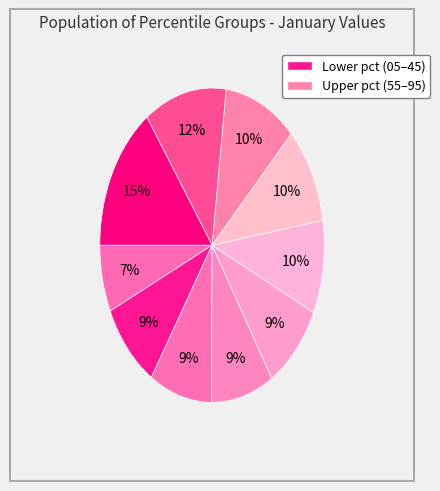

How many slices are in this pie chart?

10